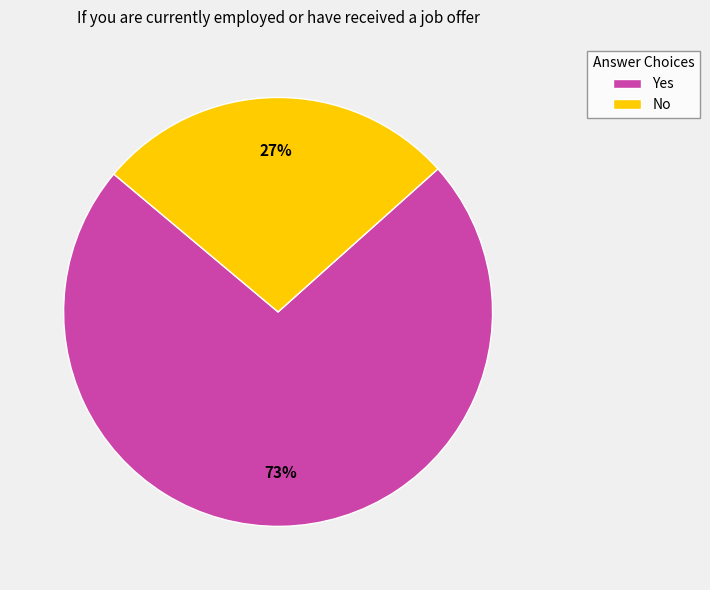

To the nearest percent, what is the combined percentage of Yes and No?

100%